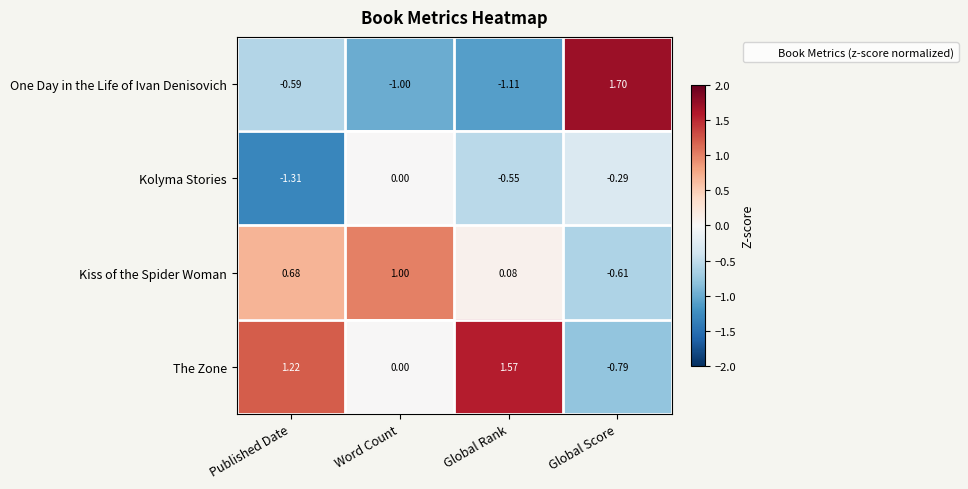

At Published Date, list the series in order from largest to smallest.

The Zone, Kiss of the Spider Woman, One Day in the Life of Ivan Denisovich, Kolyma Stories